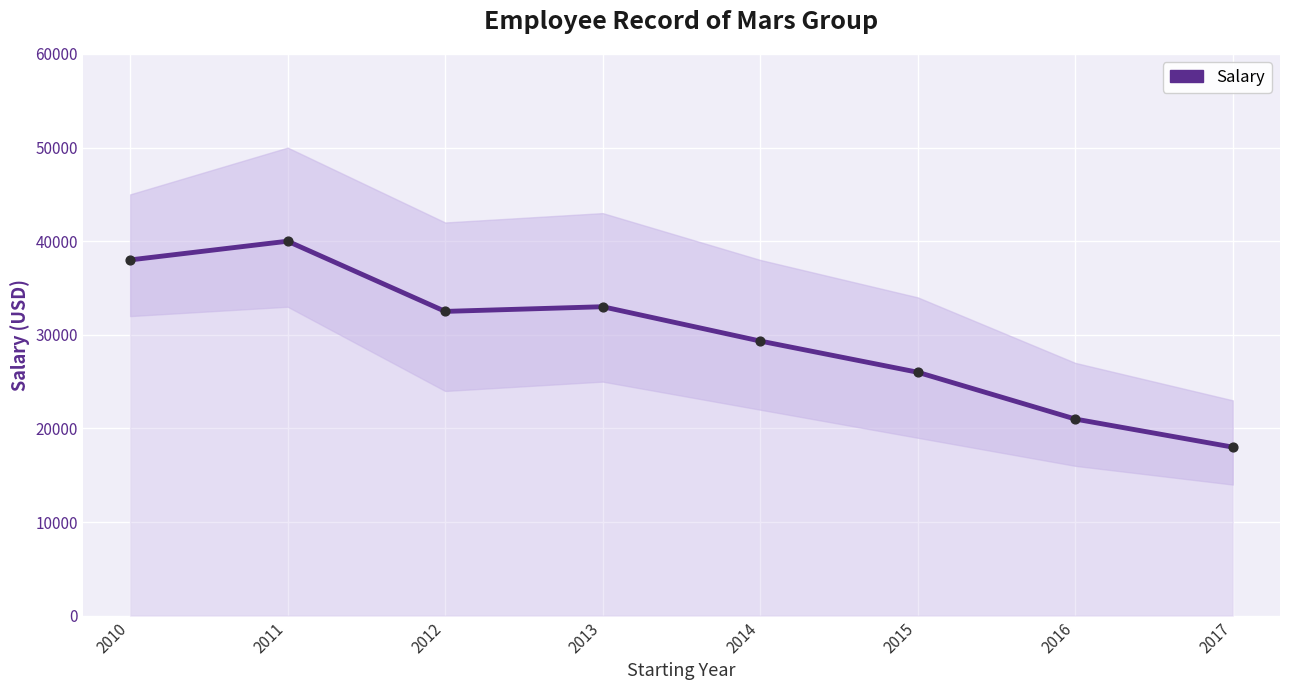

What is the change in value from 2010 to 2013?

-5000